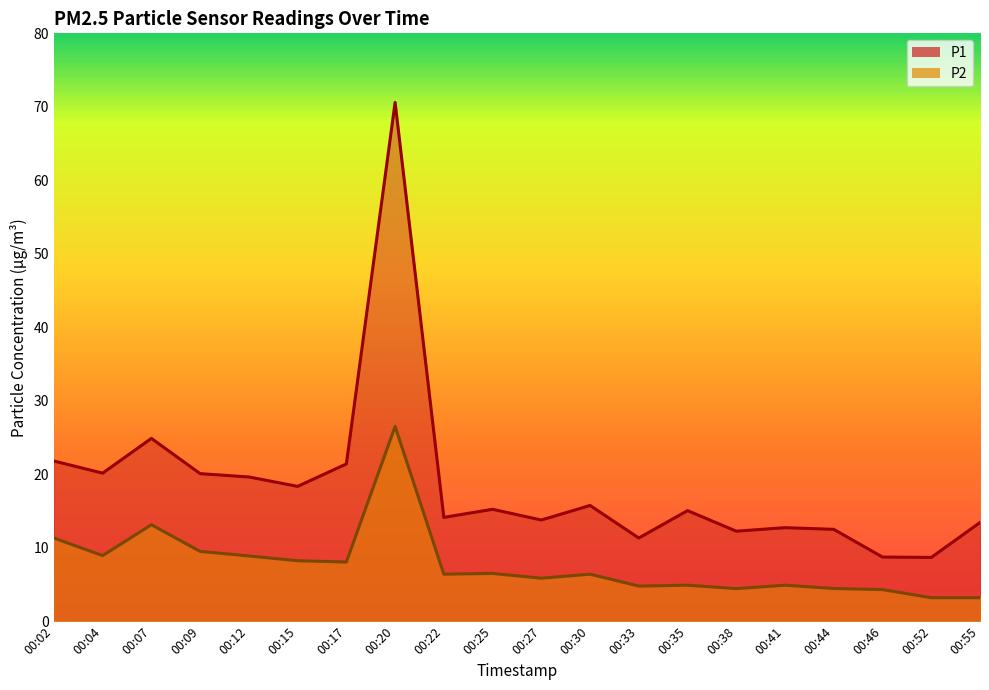

At 00:02, list the series in order from smallest to largest.

P2, P1